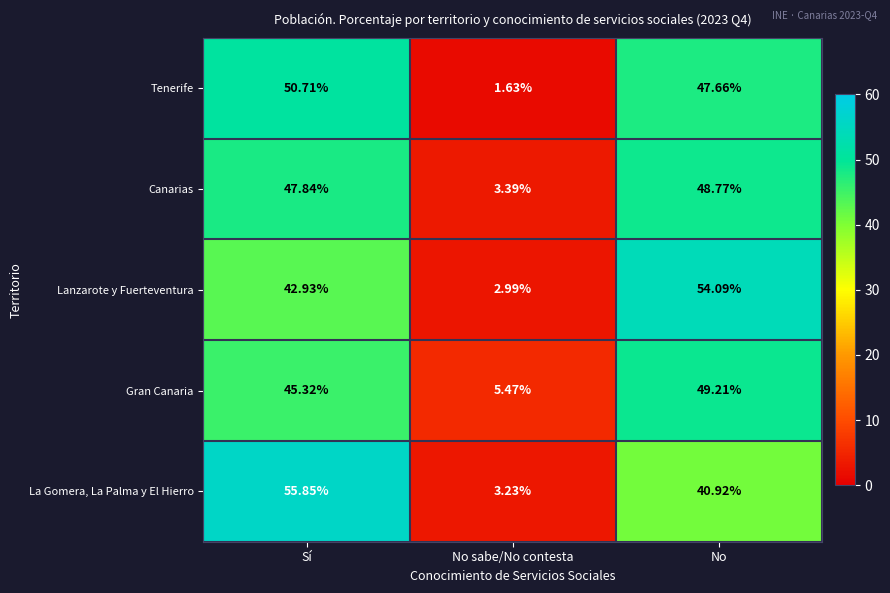

Count the number of data series in this chart.

5